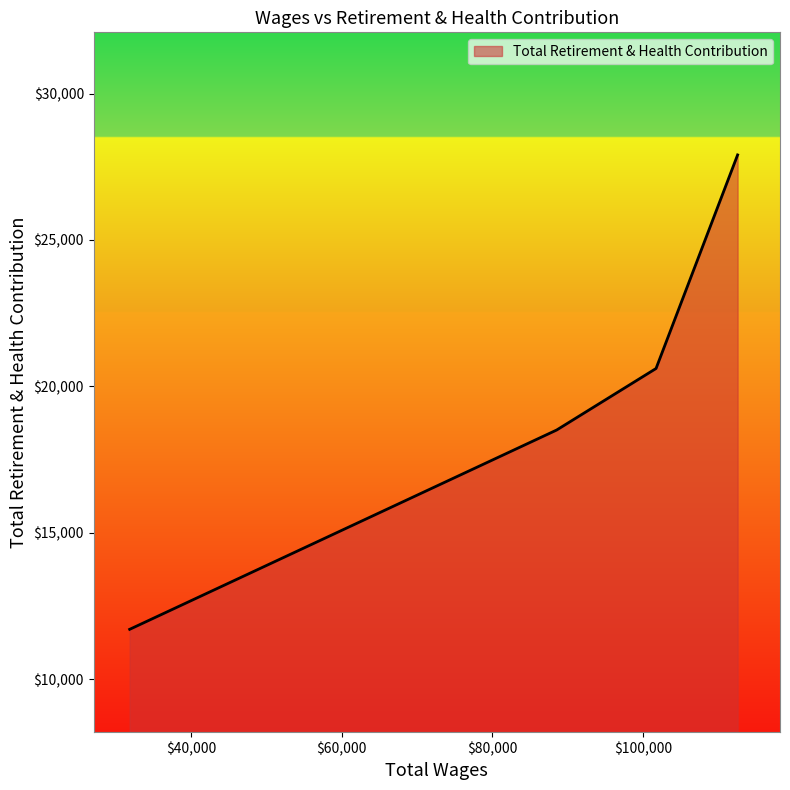

True or false: the data has more than 2 interior local peaks.

False